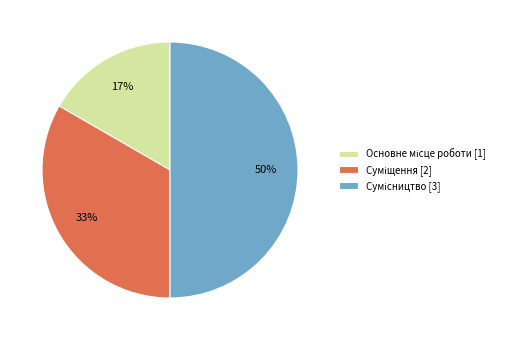

To the nearest percent, what is the average slice percentage?

33%